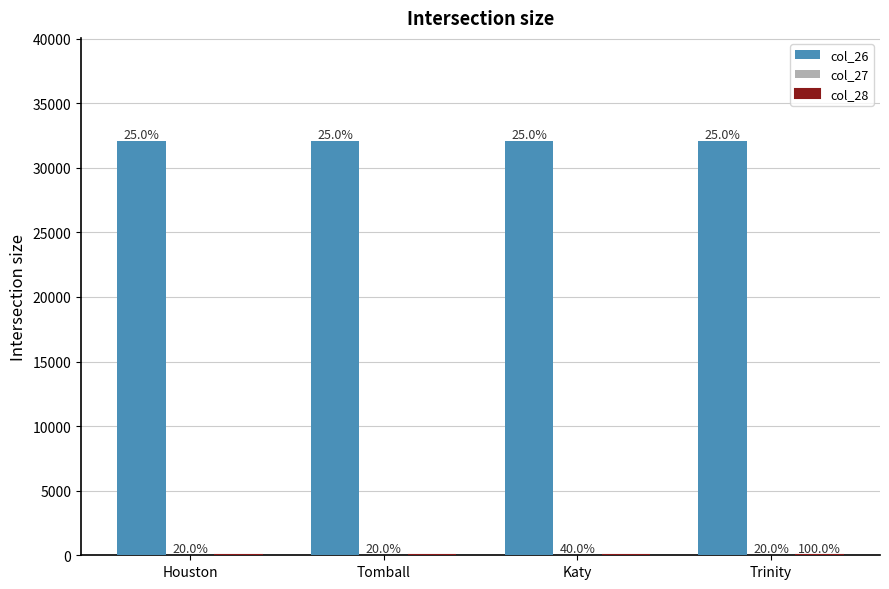

Are the bars grouped side by side (vs. stacked)?

Yes